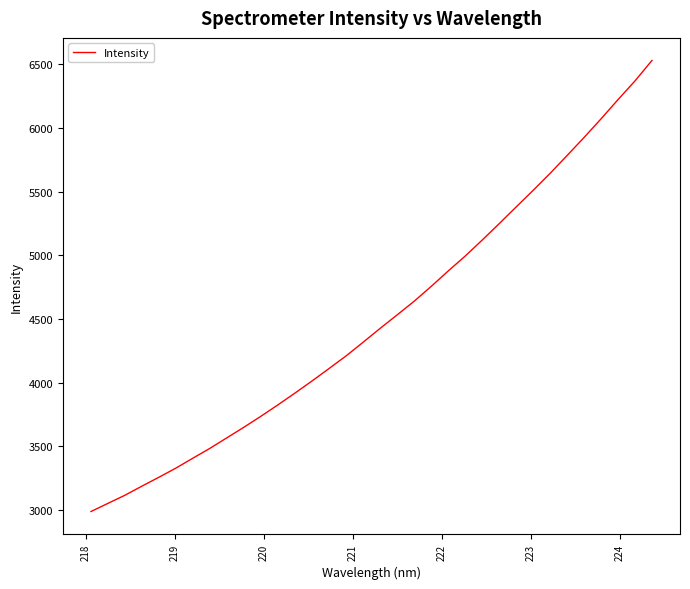

How many lines are shown in the chart?

1